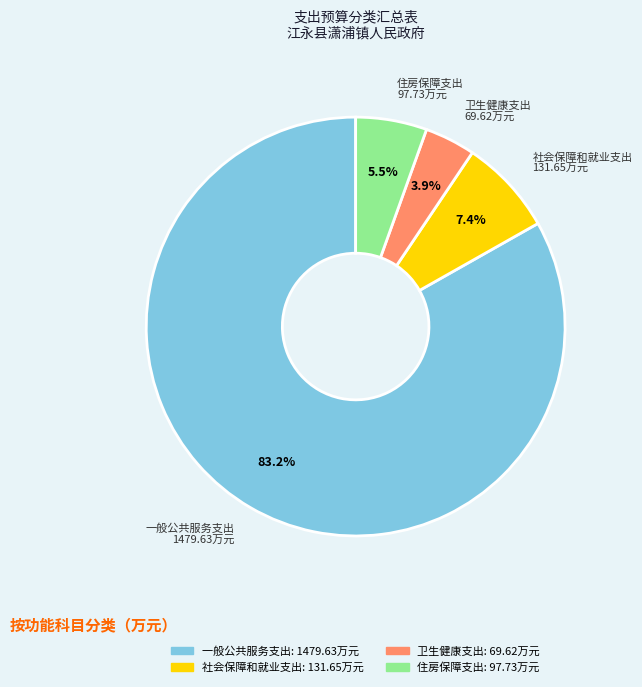

Which slice is the largest?

一般公共服务支出